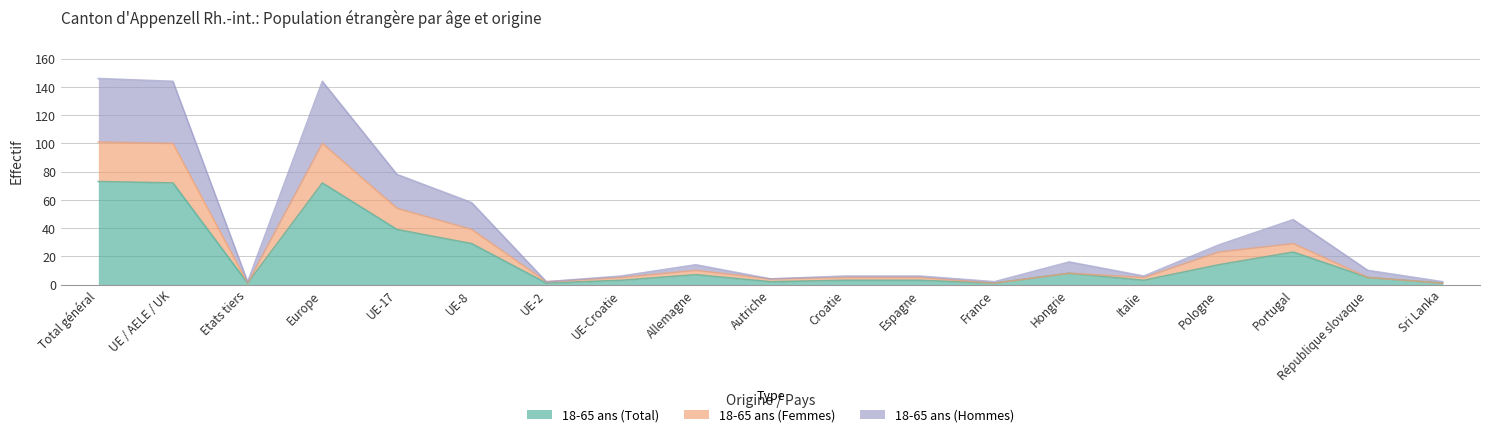

The 18-65 ans (Total) series shows 3 at Espagne. True or false?

True